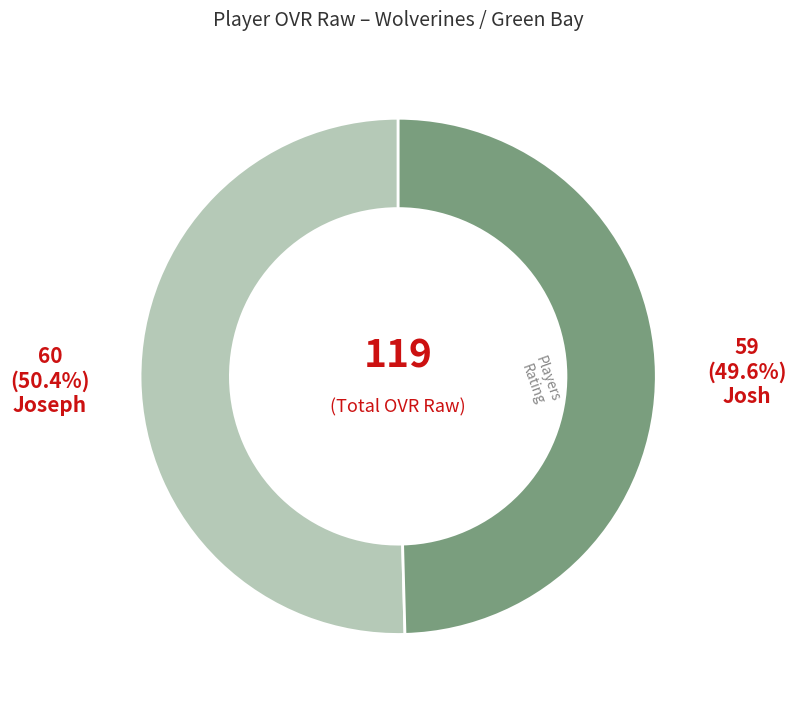

Count the number of slices in the pie.

2